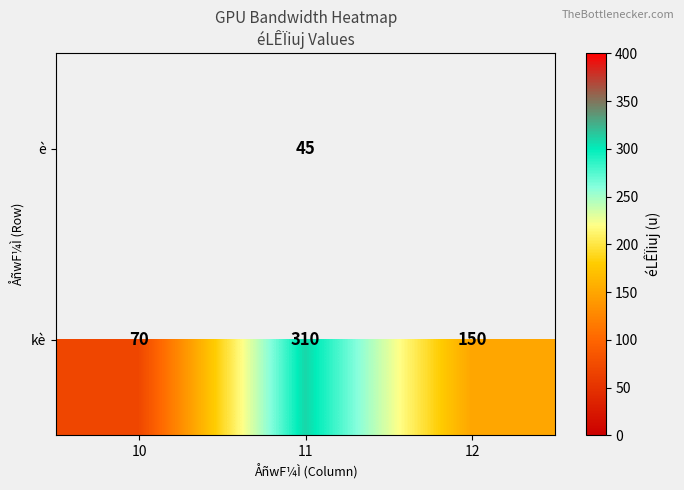

Rank the categories by kè value from lowest to highest.

10, 12, 11